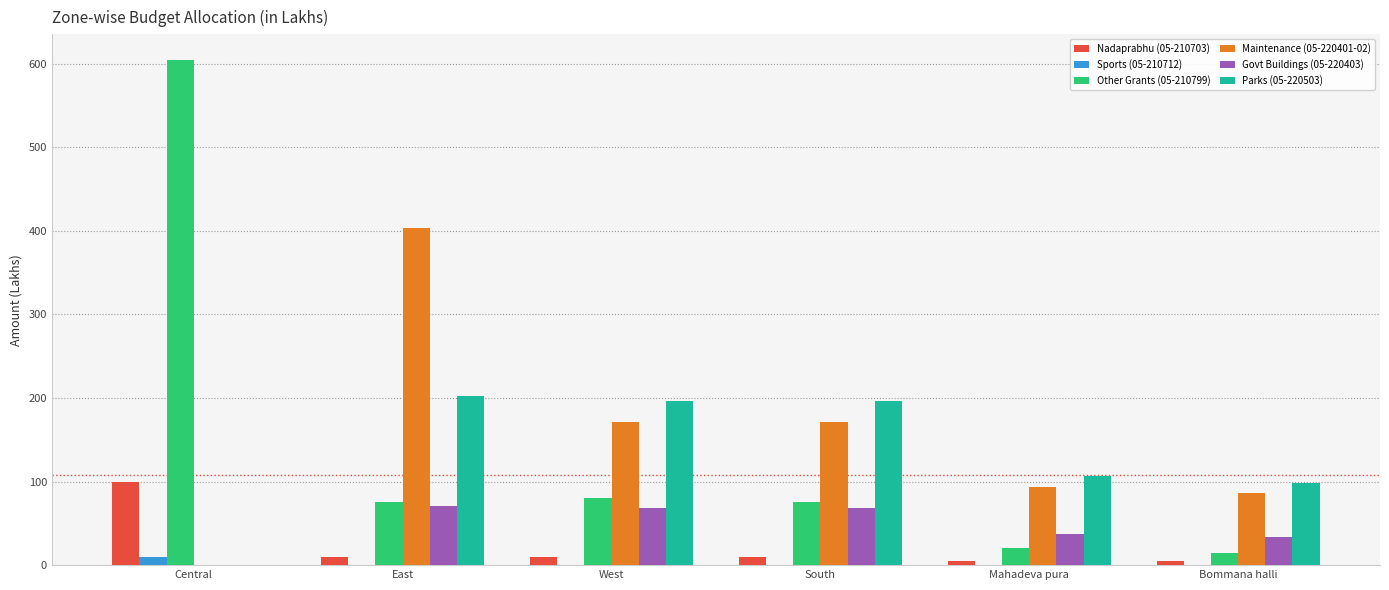

True or false: Maintenance (05-220401-02) has a value of 86 at Bommana halli.

True